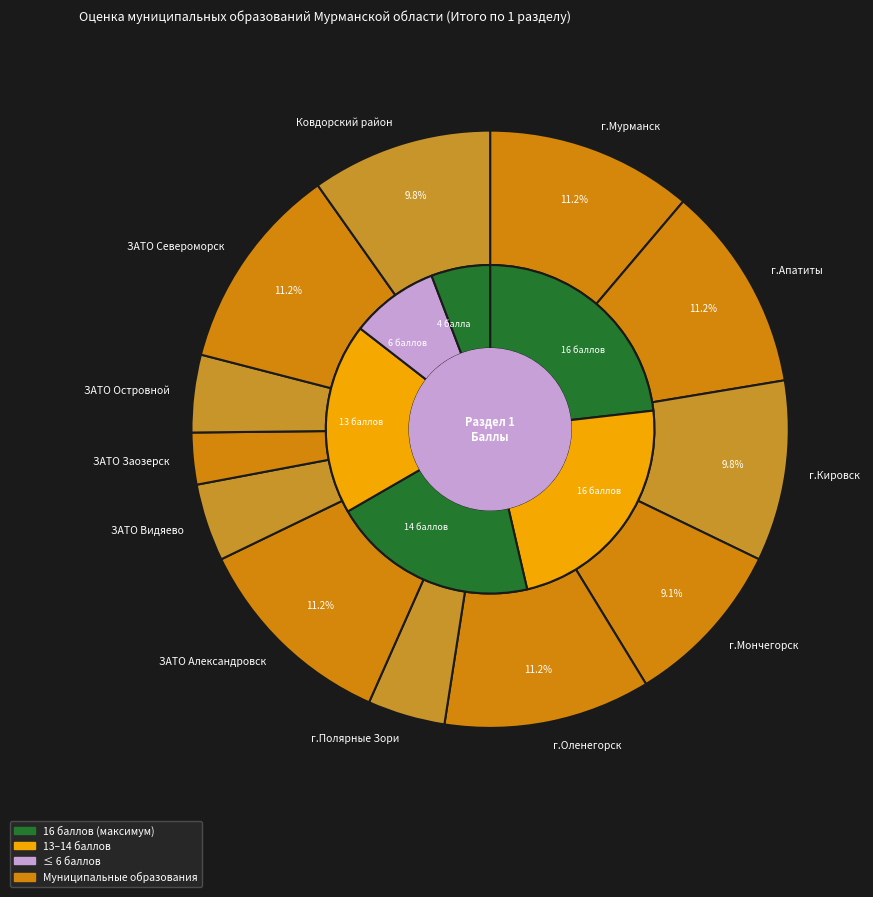

Which has a higher value, г.Кировск or г.Оленегорск?

г.Оленегорск